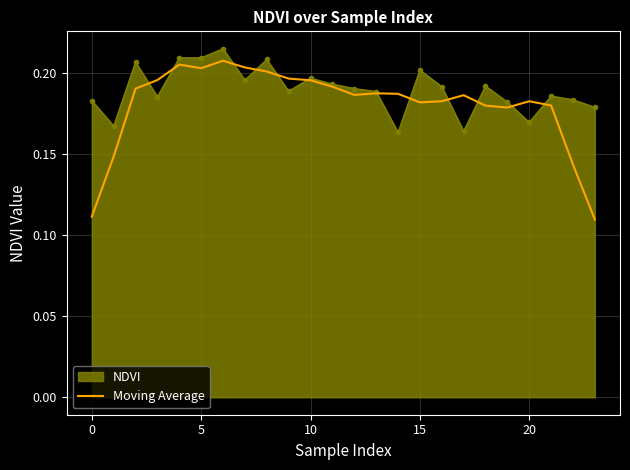

Which series has the largest range (max minus min)?

Moving Average